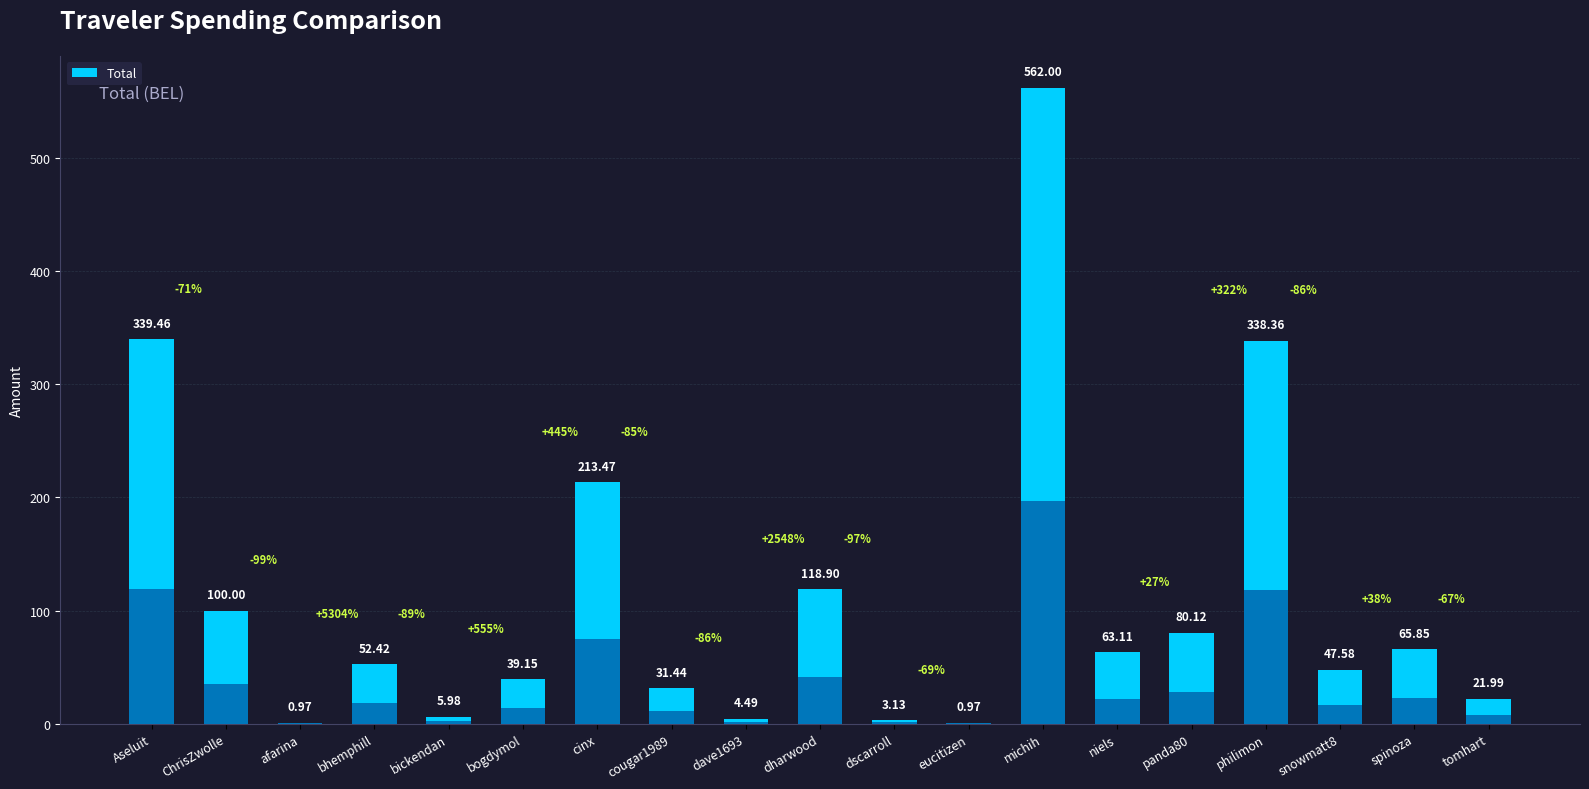

Which has a higher value, afarina or ChrisZwolle?

ChrisZwolle